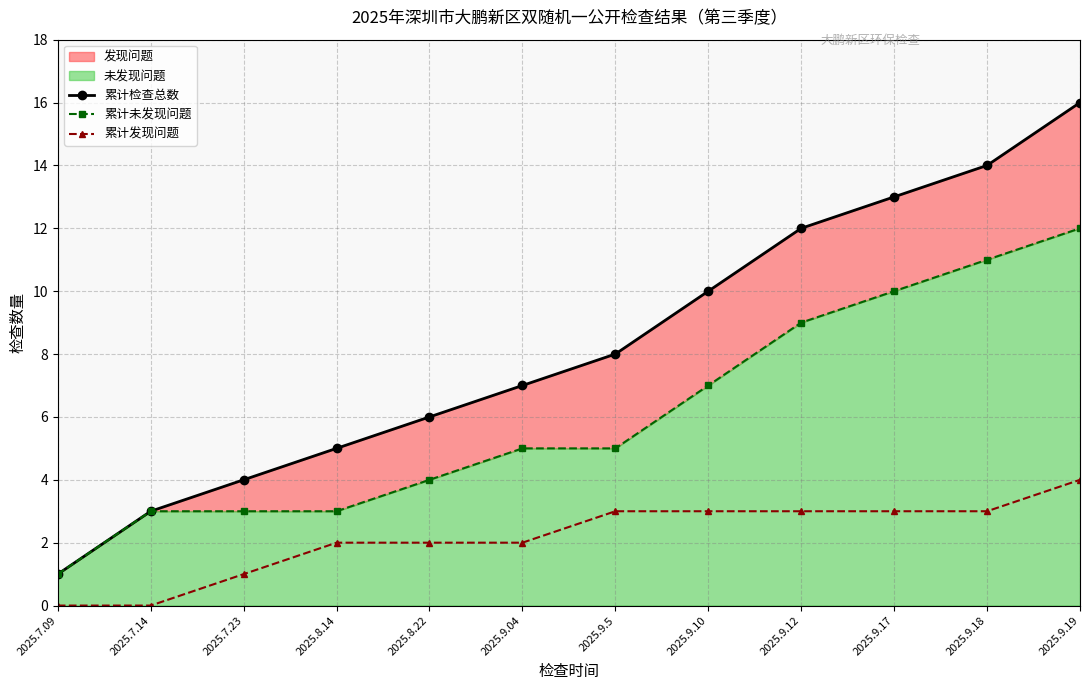

Which series has the widest spread of values?

累计检查总数